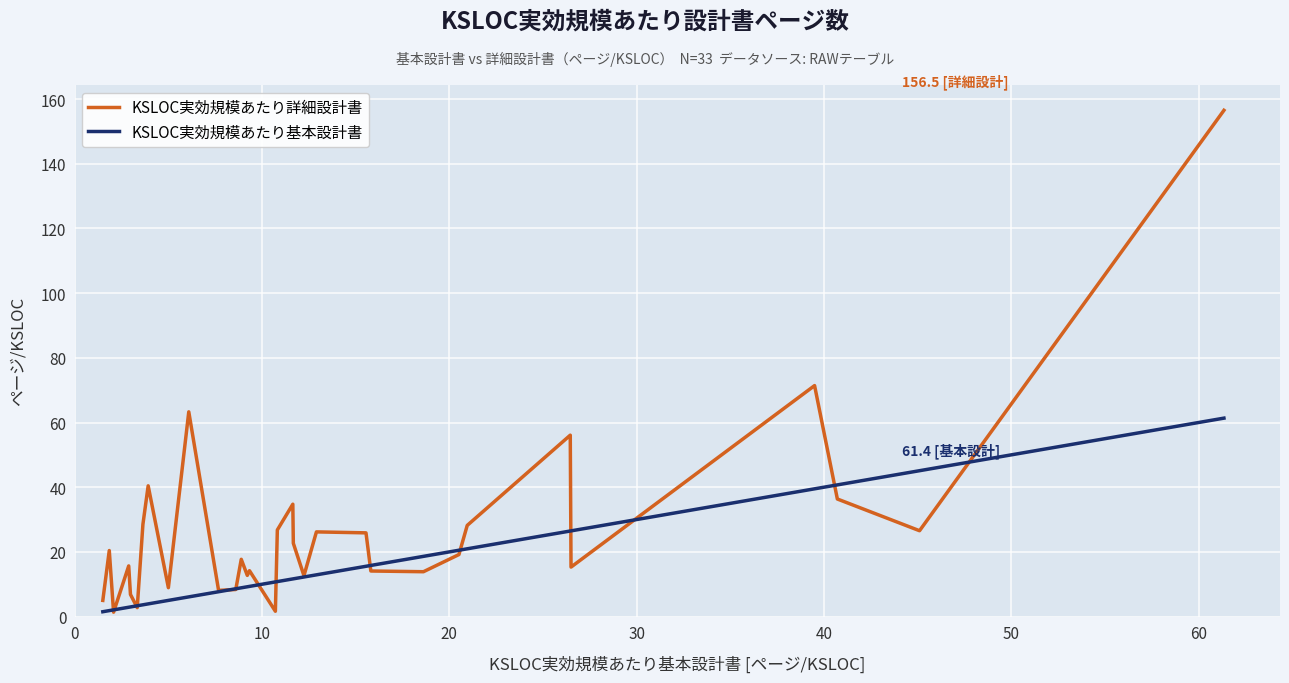

What is the highest value of the KSLOC実効規模あたり基本設計書 series?

61.4